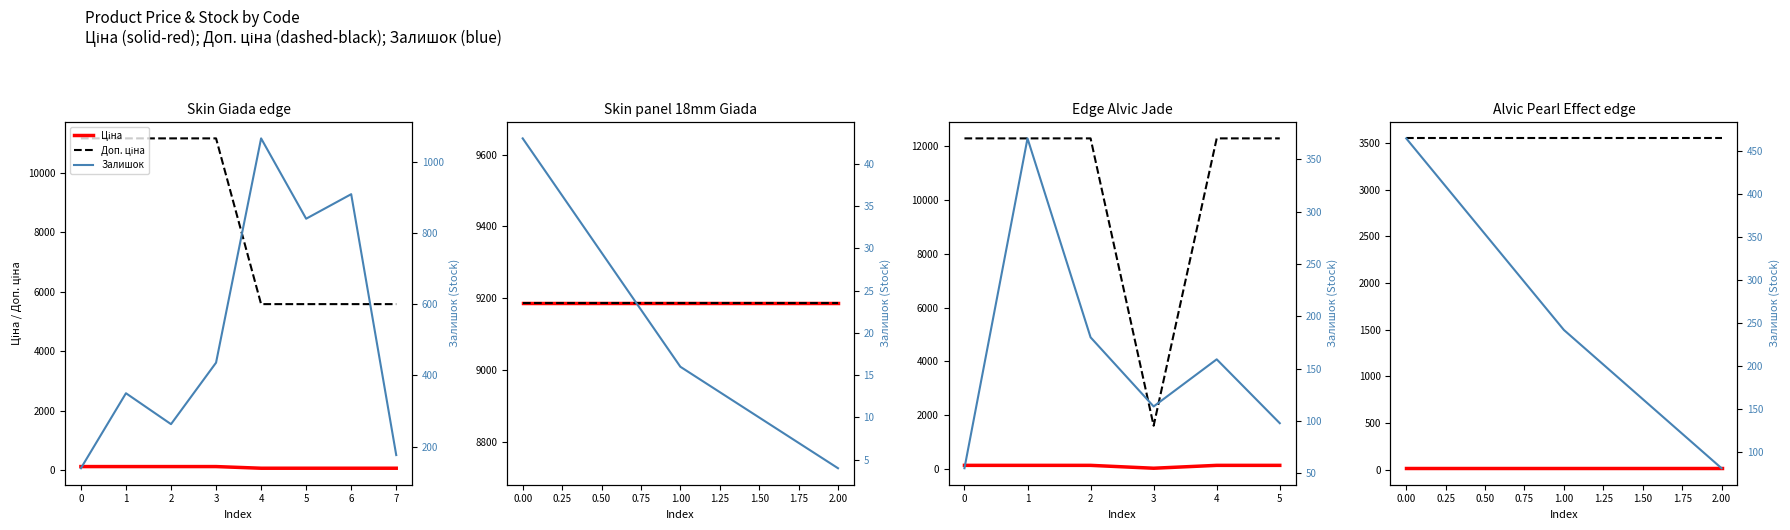

What is the value of the Доп. ціна point at the 3rd from the left?

3550.0